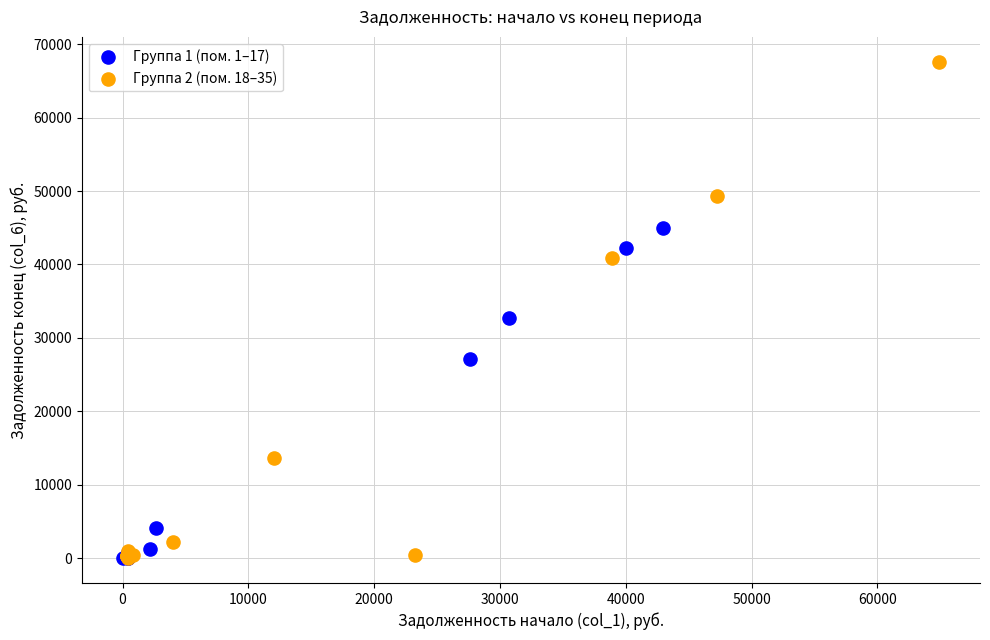

Which series has the largest Y range (max minus min)?

Группа 2 (пом. 18–35)